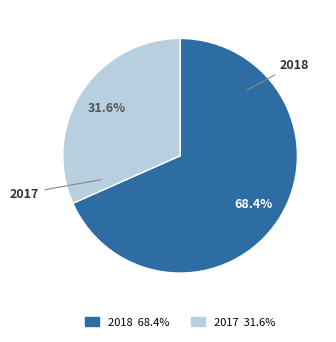

Between 2017 and 2018, which is larger?

2018